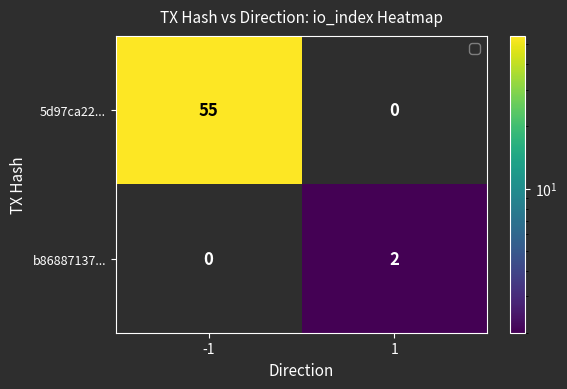

Which label corresponds to the largest value in the chart?

-1